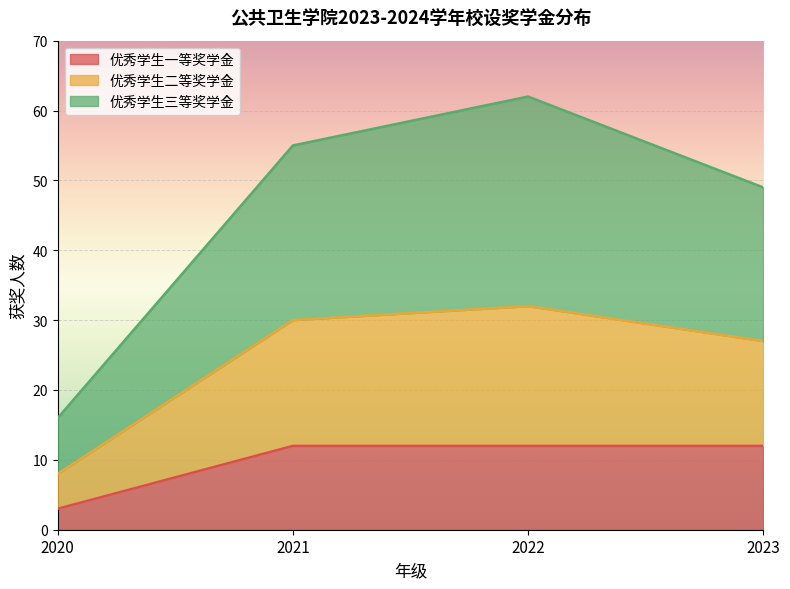

What is the difference between the maximum and minimum values in the 优秀学生一等奖学金 series?

9